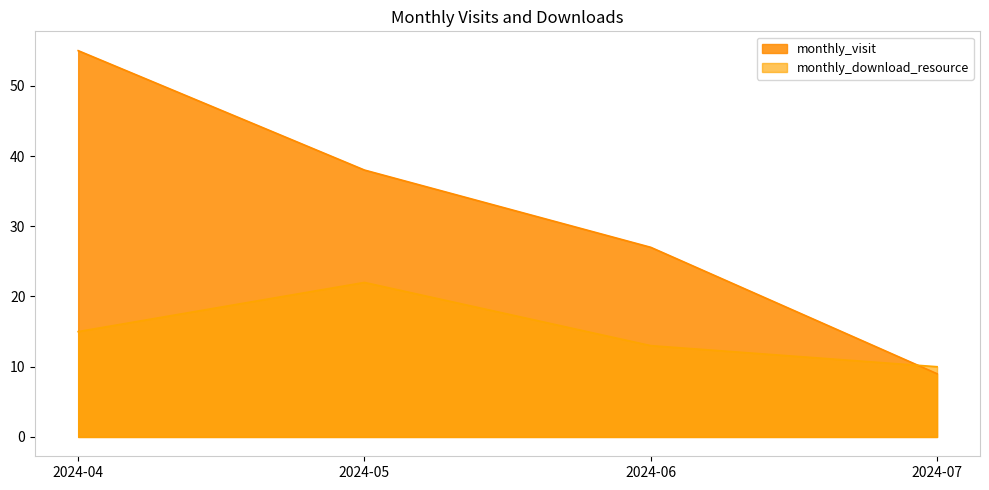

What is the difference between the maximum and second lowest values in the monthly_visit series?

28